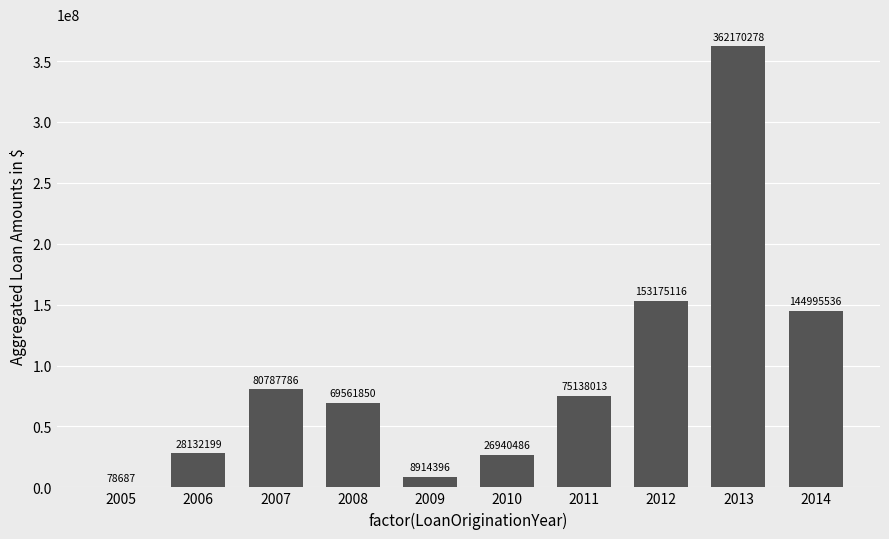

The value at 2007 is 80787786. True or false?

True